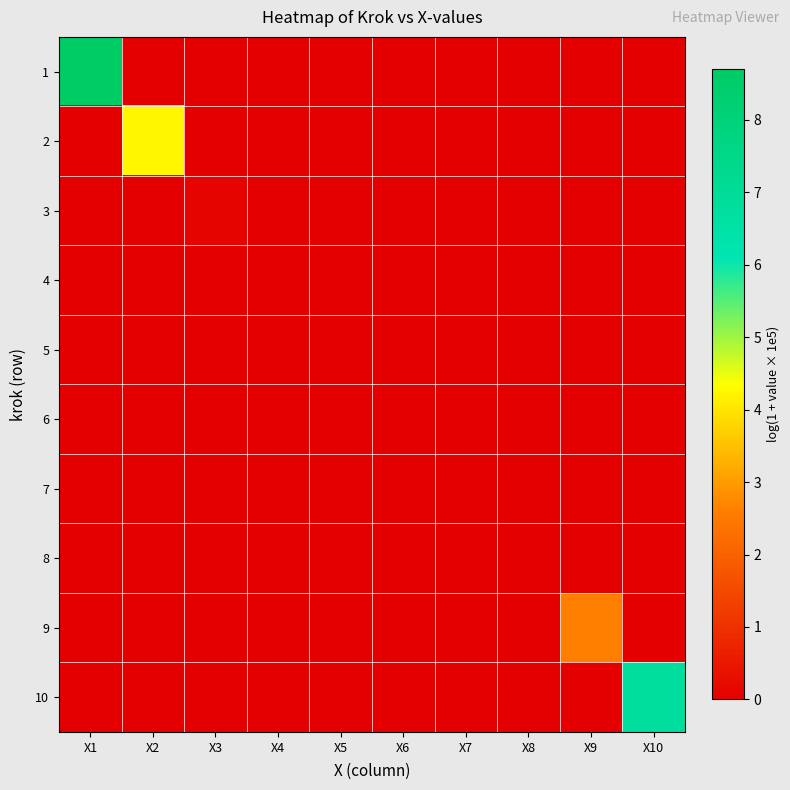

Reading left to right, what are all the values shown in this chart?

1: X1=8.7	X2=0.0	X3=0.0	X4=0.0	X5=0.0	X6=0.0	X7=0.0	X8=0.0	X9=0.0	X10=0.0
2: X1=0.0	X2=4.2	X3=0.0	X4=0.0	X5=0.0	X6=0.0	X7=0.0	X8=0.0	X9=0.0	X10=0.0
3: X1=0.0	X2=0.0	X3=0.1	X4=0.0	X5=0.0	X6=0.0	X7=0.0	X8=0.0	X9=0.0	X10=0.0
4: X1=0.0	X2=0.0	X3=0.0	X4=0.0	X5=0.0	X6=0.0	X7=0.0	X8=0.0	X9=0.0	X10=0.0
5: X1=0.0	X2=0.0	X3=0.0	X4=0.0	X5=0.0	X6=0.0	X7=0.0	X8=0.0	X9=0.0	X10=0.0
6: X1=0.0	X2=0.0	X3=0.0	X4=0.0	X5=0.0	X6=0.0	X7=0.0	X8=0.0	X9=0.0	X10=0.0
7: X1=0.0	X2=0.0	X3=0.0	X4=0.0	X5=0.0	X6=0.0	X7=0.0	X8=0.0	X9=0.0	X10=0.0
8: X1=0.0	X2=0.0	X3=0.0	X4=0.0	X5=0.0	X6=0.0	X7=0.0	X8=0.0	X9=0.0	X10=0.0
9: X1=0.0	X2=0.0	X3=0.0	X4=0.0	X5=0.0	X6=0.0	X7=0.0	X8=0.0	X9=2.6	X10=0.0
10: X1=0.0	X2=0.0	X3=0.0	X4=0.0	X5=0.0	X6=0.0	X7=0.0	X8=0.0	X9=0.0	X10=6.8